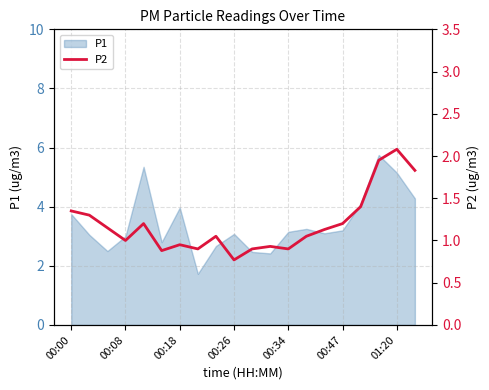

How many data points are less than 1?

7